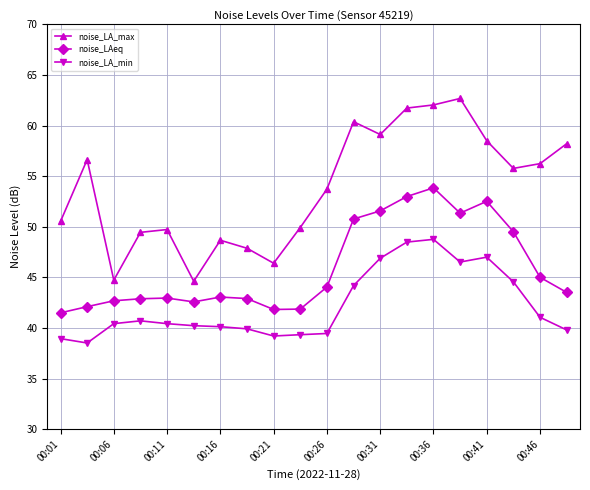

What is the highest value of the noise_LA_max series?

62.7